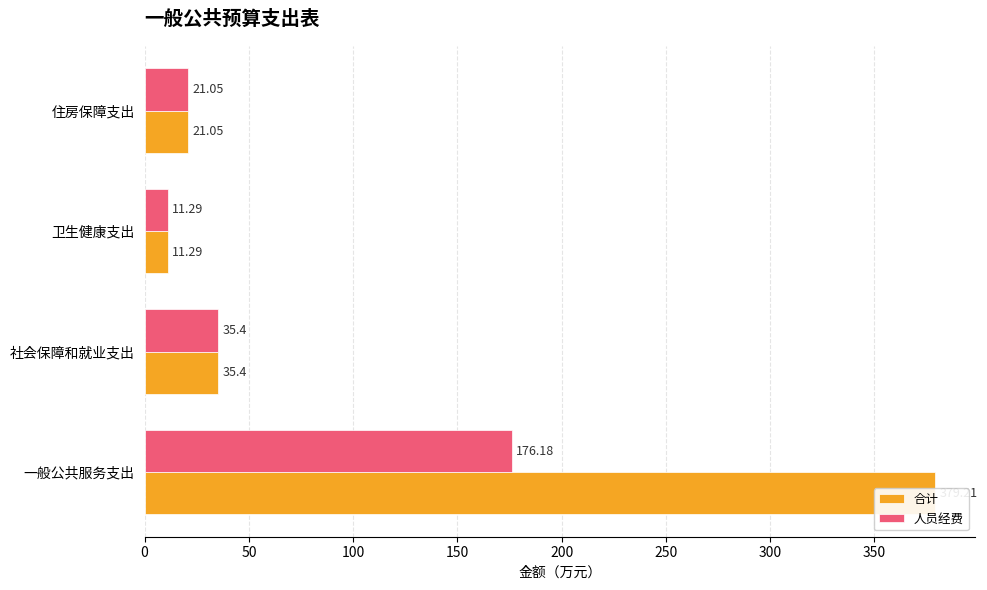

What is the smallest value displayed?

11.3